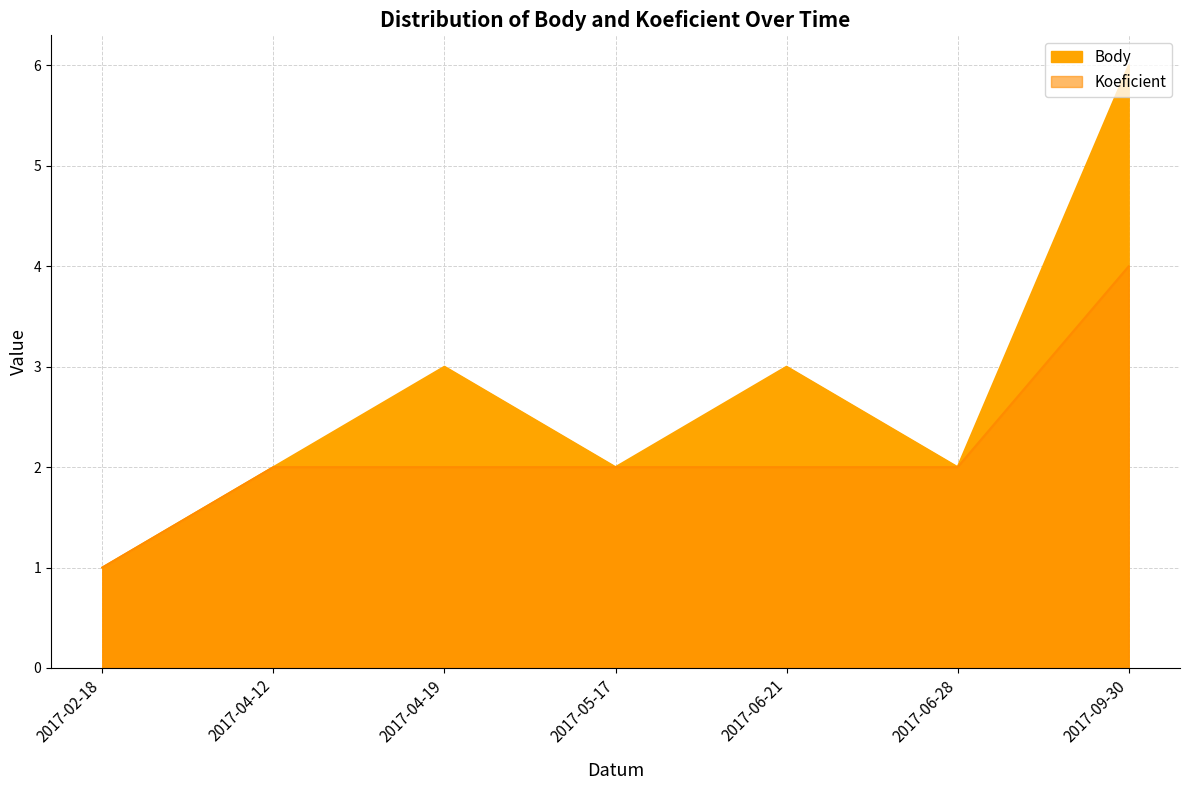

What is the value of the Body point at the 2nd from the left?

2